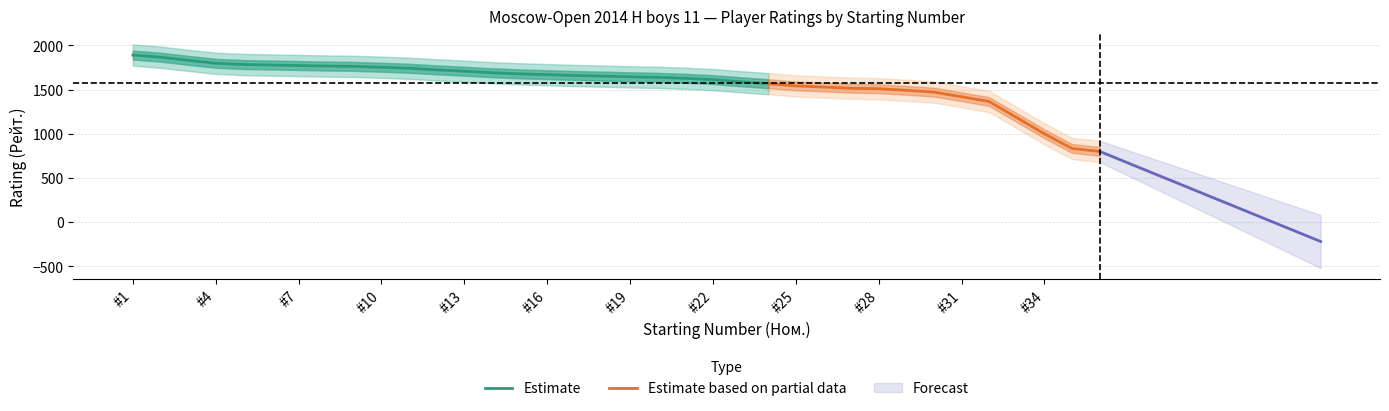

What is the value of the 35th point from the left?

800